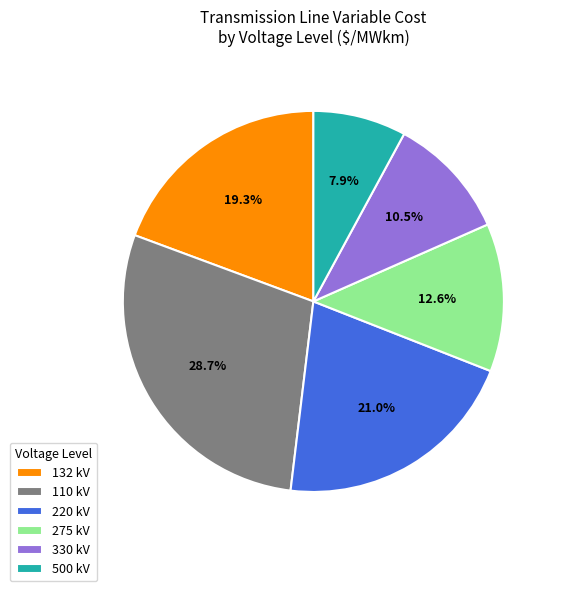

Rank the categories by value from highest to lowest.

110 kV, 220 kV, 132 kV, 275 kV, 330 kV, 500 kV